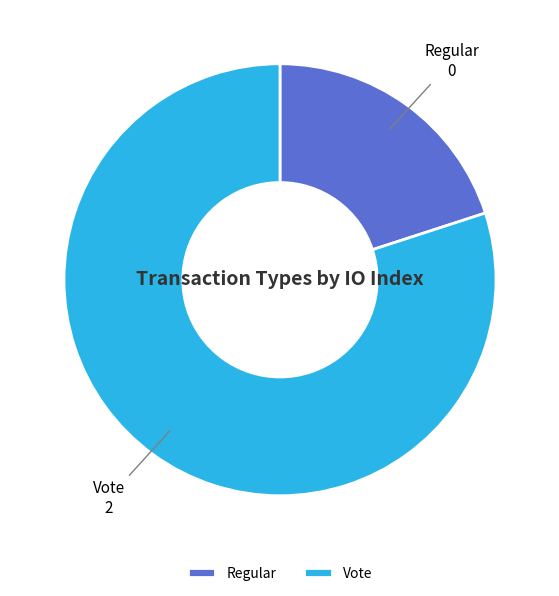

Is there a majority slice in this chart?

Yes